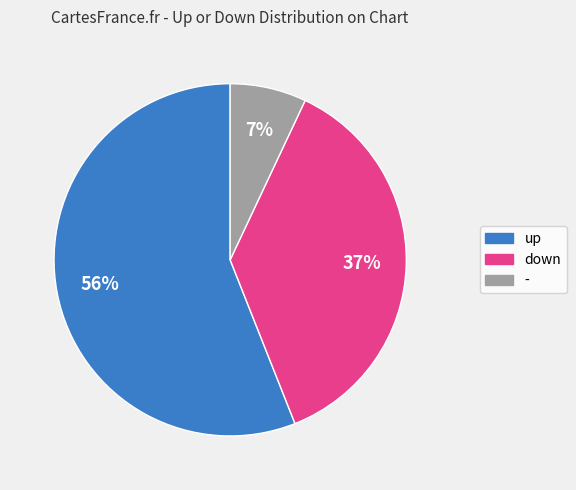

Do - and down together represent more than half of the pie?

No